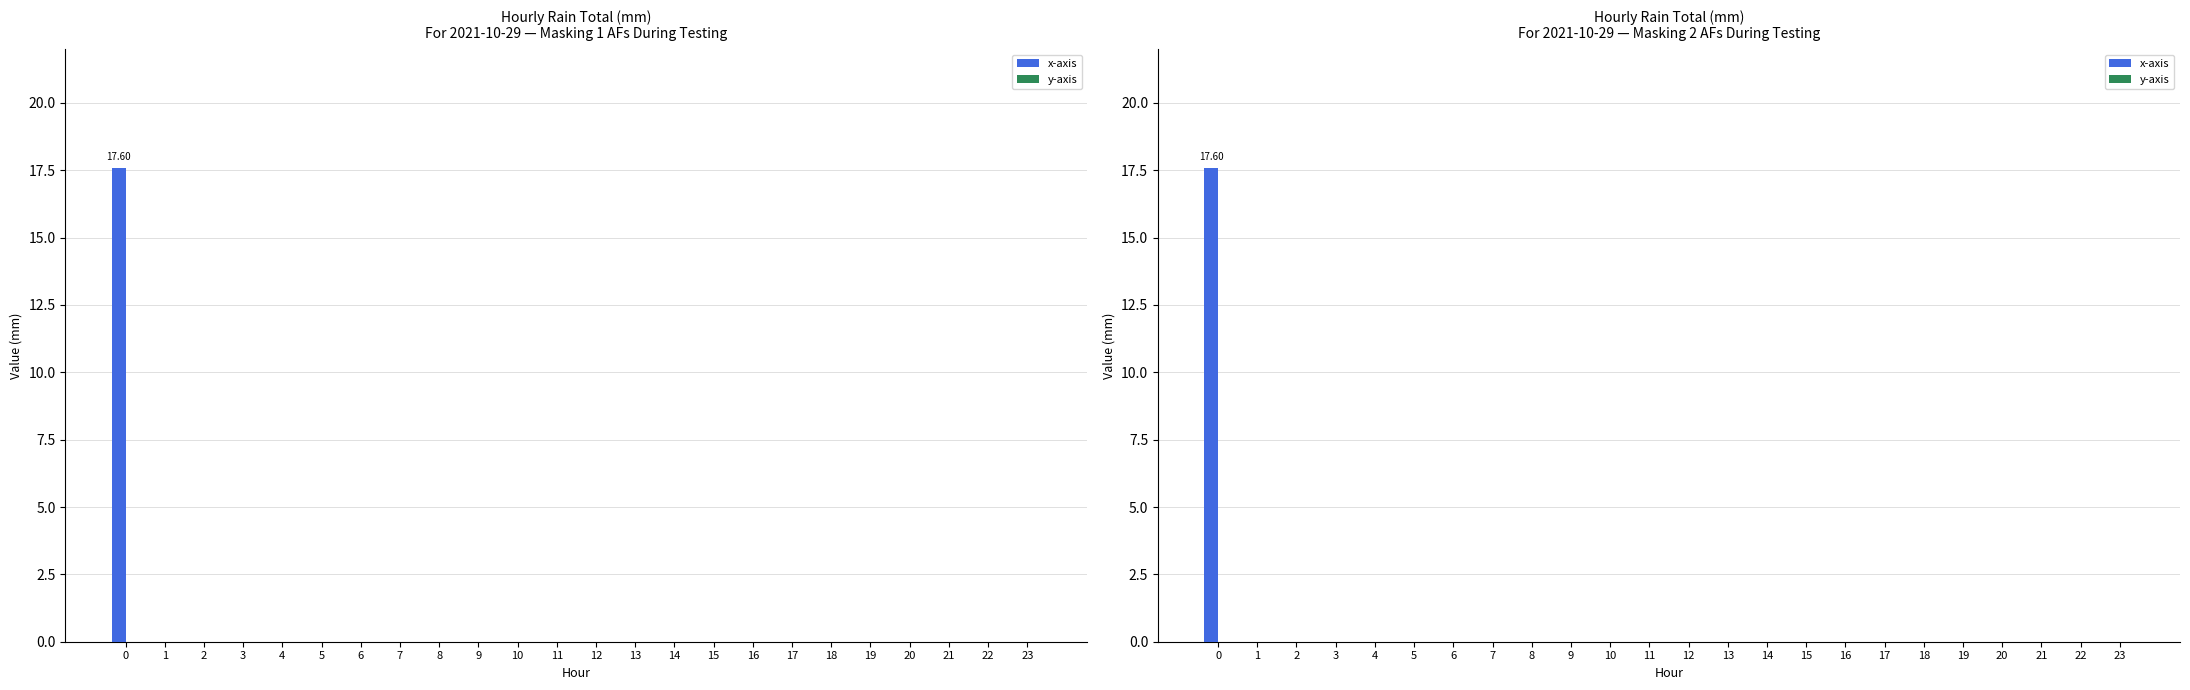

The value of x-axis at 22 is 0.0. True or false?

True